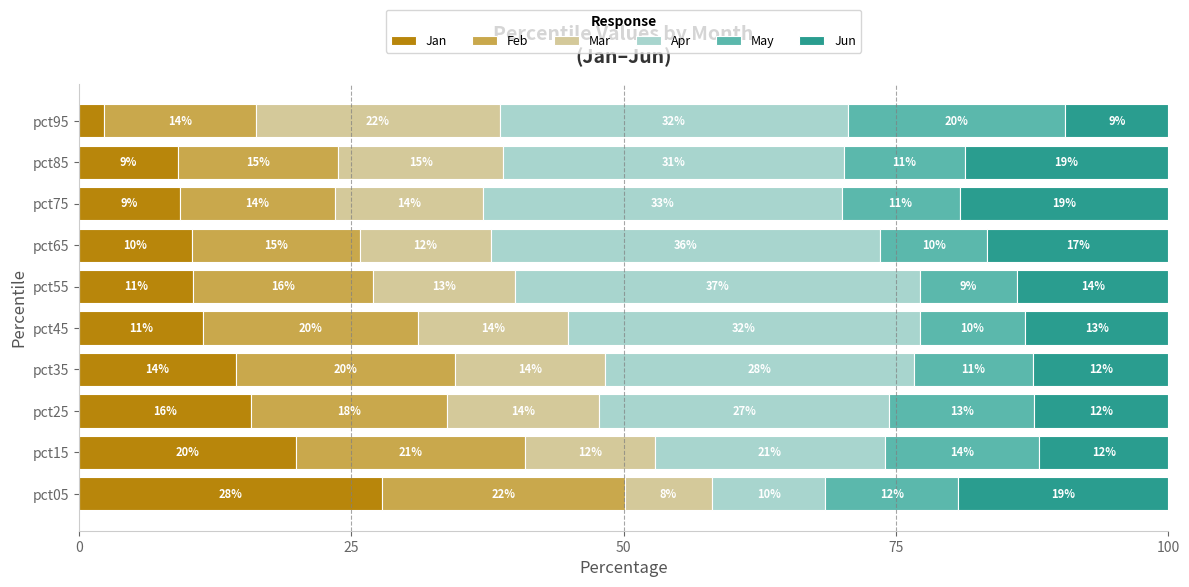

Which category has the highest value in the Jan series?

pct05